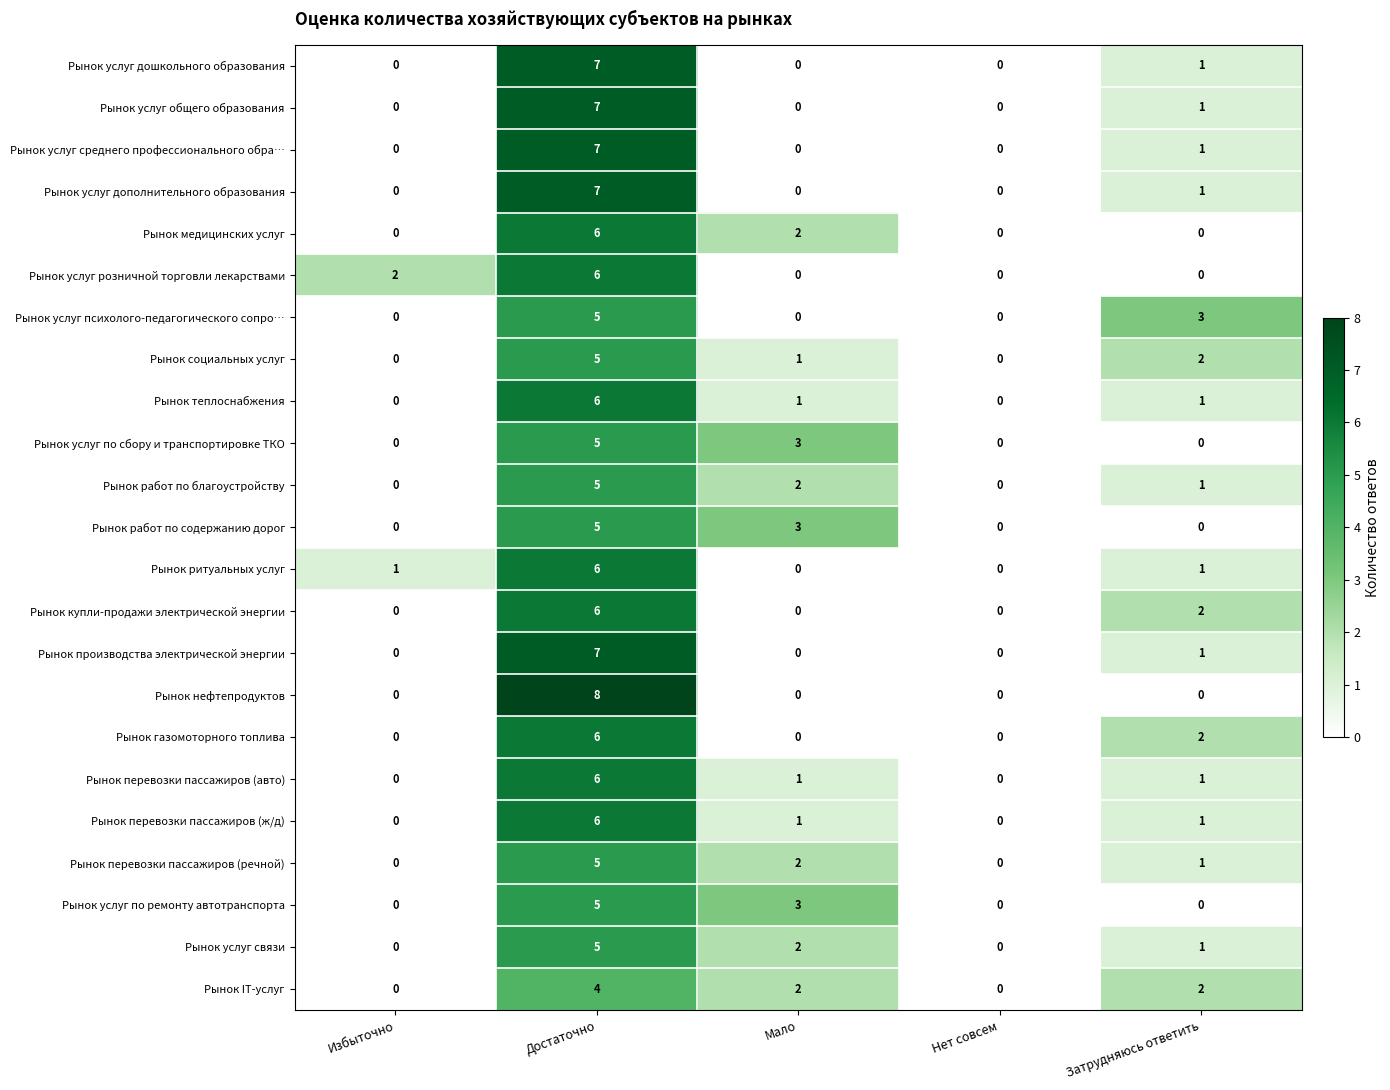

What is the sum of the Рынок перевозки пассажиров (речной) values at Достаточно and Мало?

7